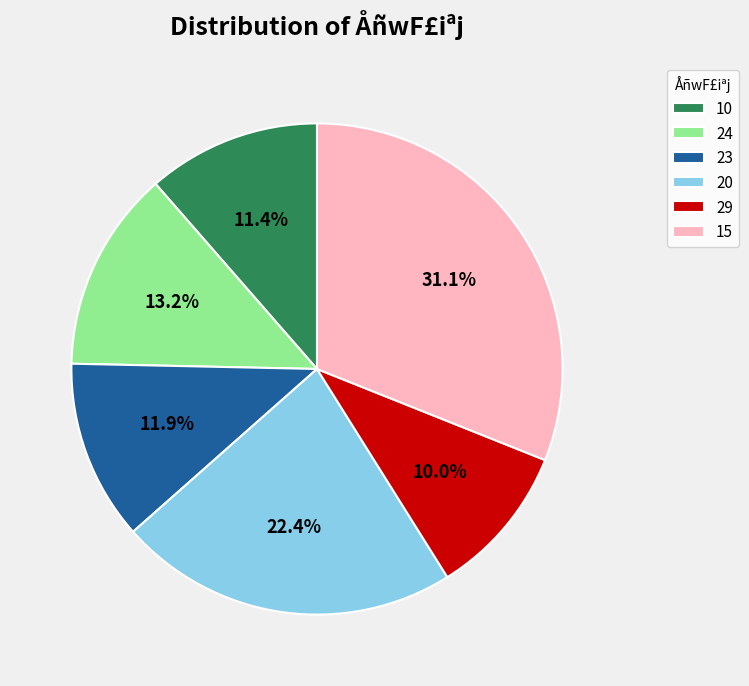

What is the smallest slice in the pie chart?

29